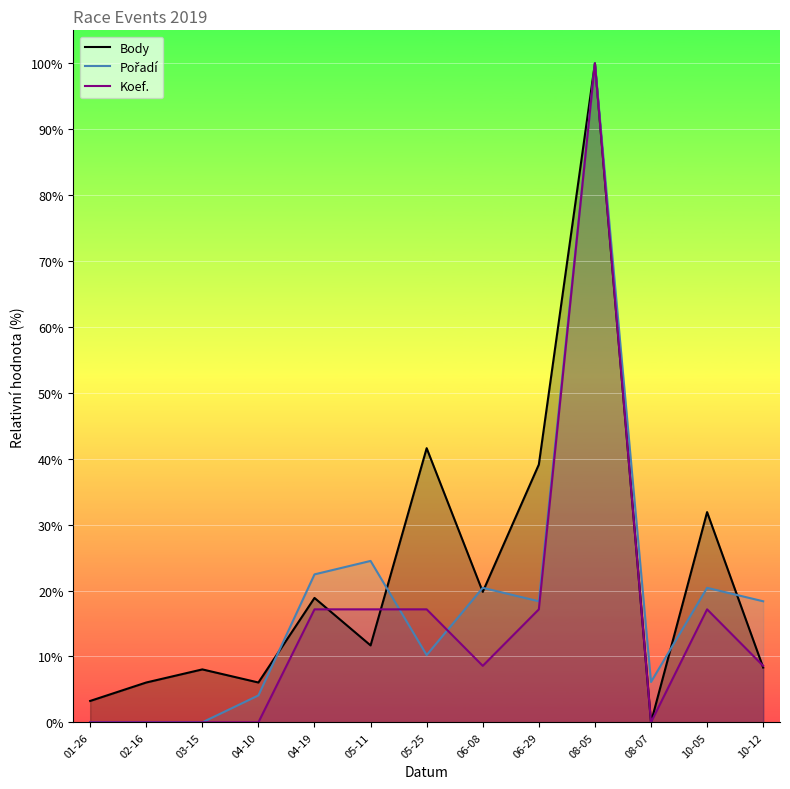

List the labels in order of Koef. value, smallest first.

01-26, 02-16, 03-15, 04-10, 08-07, 06-08, 10-12, 04-19, 05-11, 05-25, 06-29, 10-05, 08-05